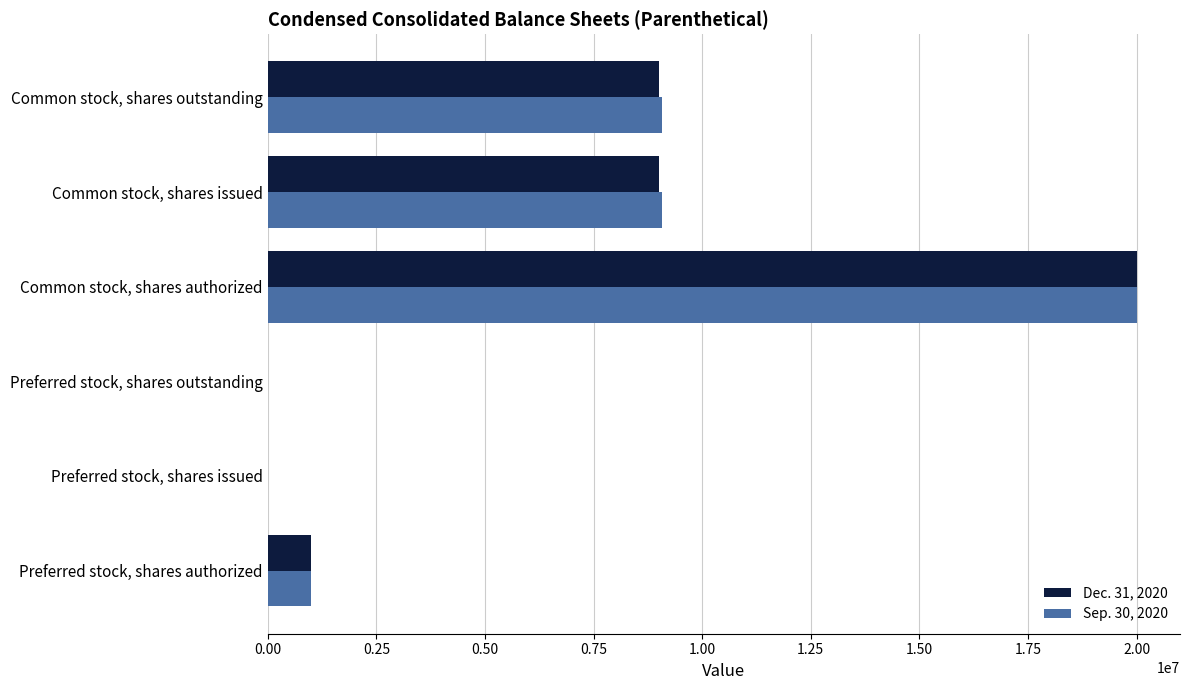

What are all the series names shown in the legend?

Dec. 31, 2020, Sep. 30, 2020